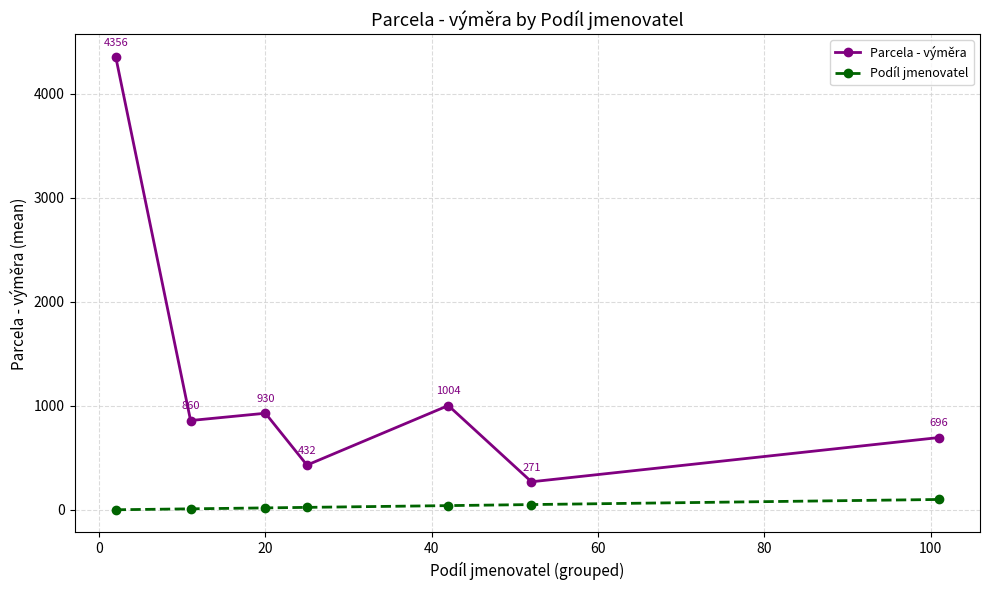

True or false: Parcela - výměra and Podíl jmenovatel intersect in this chart.

False